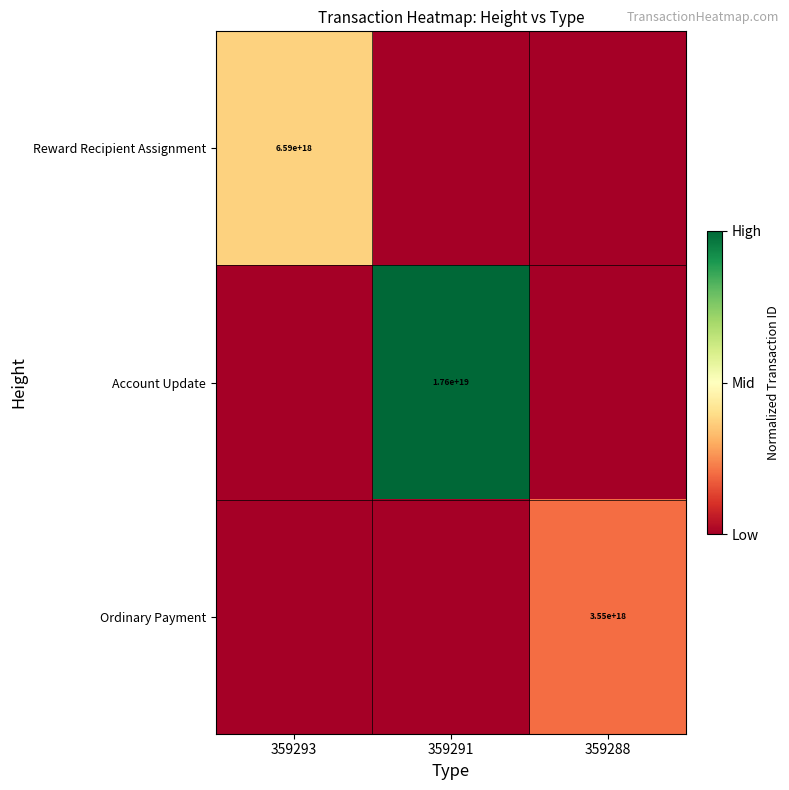

The value of Account Update at 359291 is 7830360046231627776. True or false?

False